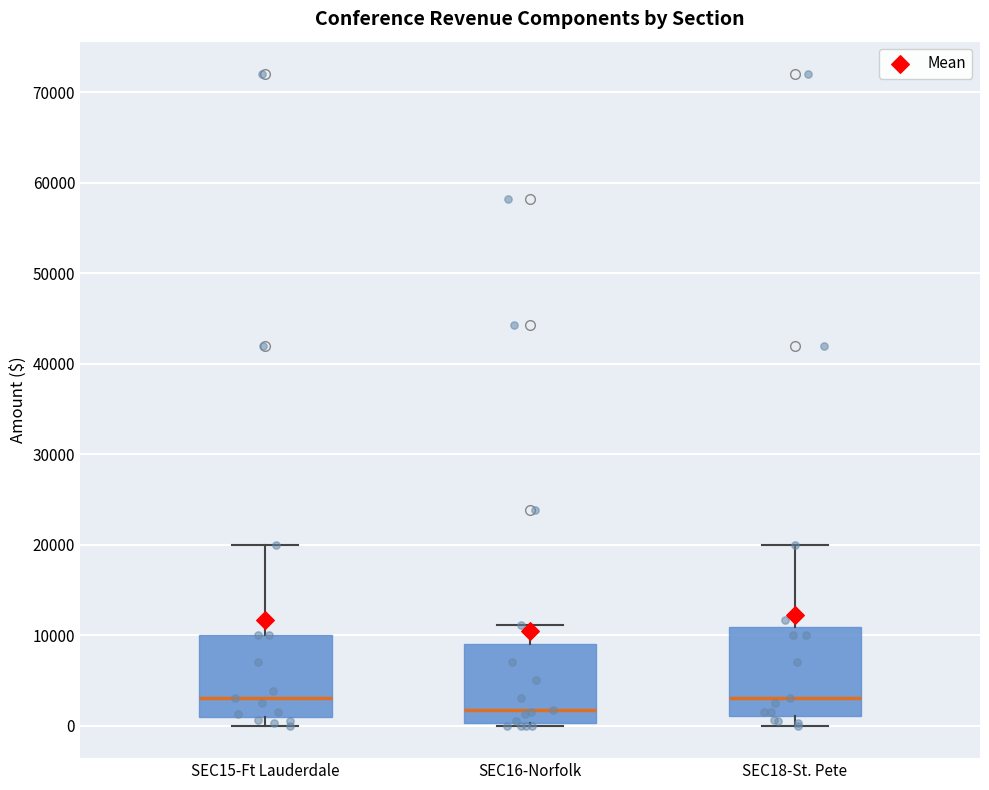

Reading left to right, read every box against the y-axis: the position of its median line, the range the box covers, and the ends of its whiskers. The values are not printed on the chart, so give them approximately, as read against the axis.

SEC15-Ft Lauderdale: median 3000, box 1000 to 10000, whiskers 0 to 20000
SEC16-Norfolk: median 2000, box 0 to 9000, whiskers 0 to 11000
SEC18-St. Pete: median 3000, box 1000 to 11000, whiskers 0 to 20000